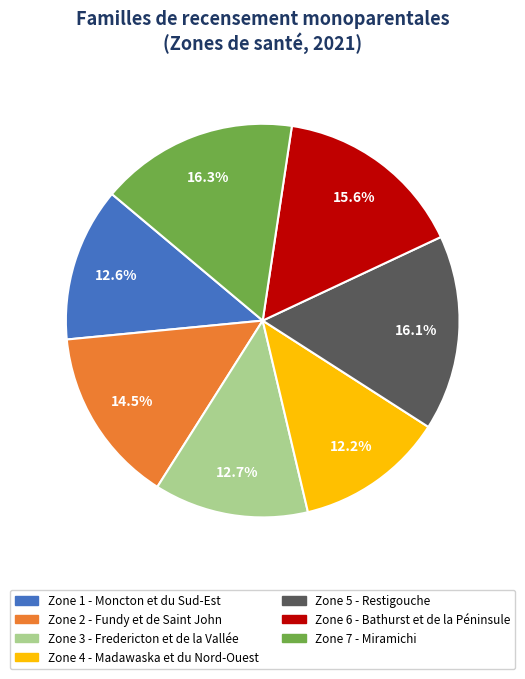

To the nearest percent, what is the difference between the Zone 7 - Miramichi and Zone 4 - Madawaska et du Nord-Ouest slice percentages?

4%